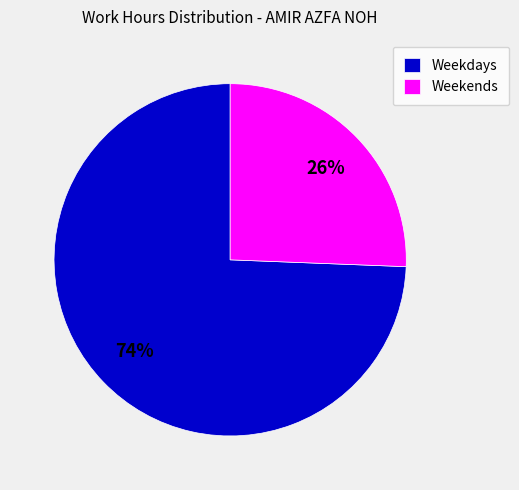

Between Weekends and Weekdays, which is larger?

Weekdays